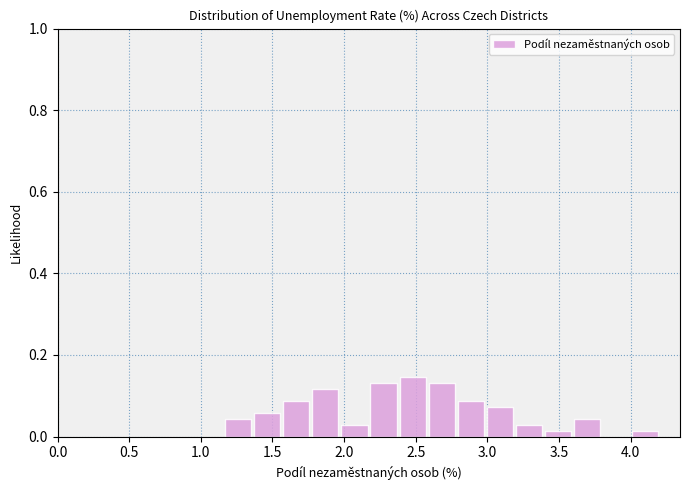

Reading left to right, list every bar in this chart as the range it spans on the x-axis followed by its height. Neither the bar edges nor the heights are printed on the chart, so give them approximately, as read against the axes.

1.15 to 1.35: 0.04
1.35 to 1.55: 0.06
1.55 to 1.75: 0.08
1.75 to 1.95: 0.12
1.95 to 2.15: 0.02
2.15 to 2.40: 0.14
2.40 to 2.60: 0.14
2.60 to 2.80: 0.14
2.80 to 3.00: 0.08
3.00 to 3.20: 0.08
3.20 to 3.40: 0.02
3.40 to 3.60: under 0.02
3.60 to 3.80: 0.04
3.80 to 4.00: 0
4.00 to 4.20: under 0.02